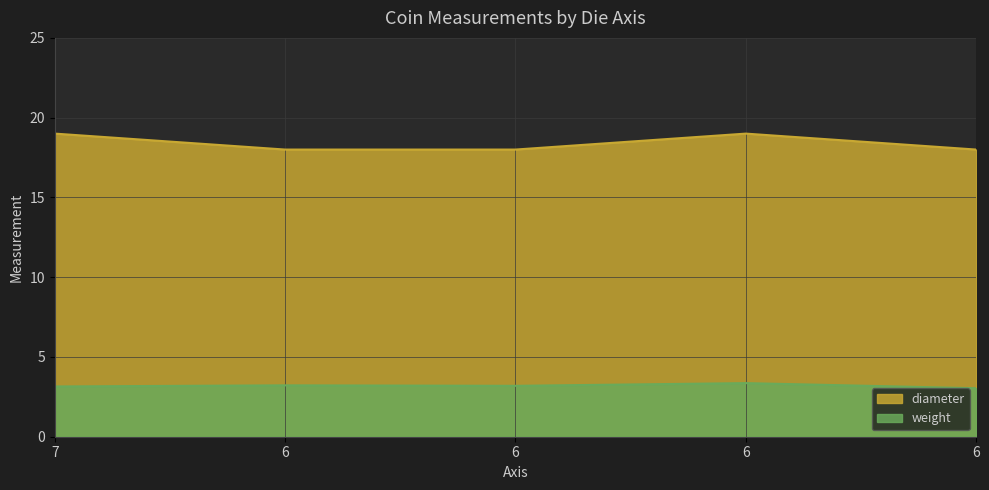

How many weight values are between 3 and 4?

5